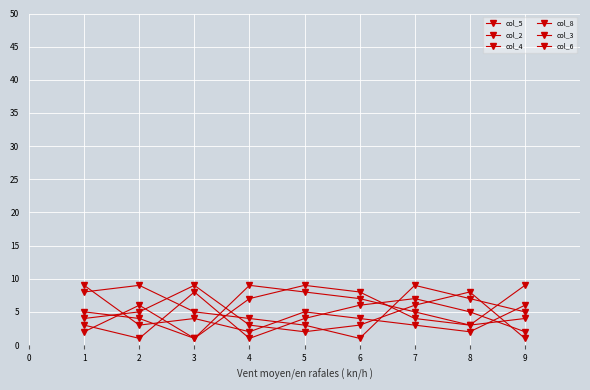

Which series has the widest spread of values?

col_5